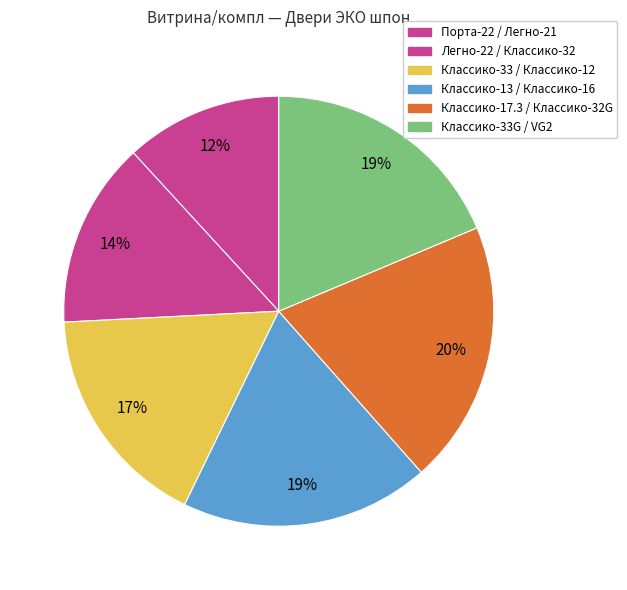

How many segments does this pie chart have?

6